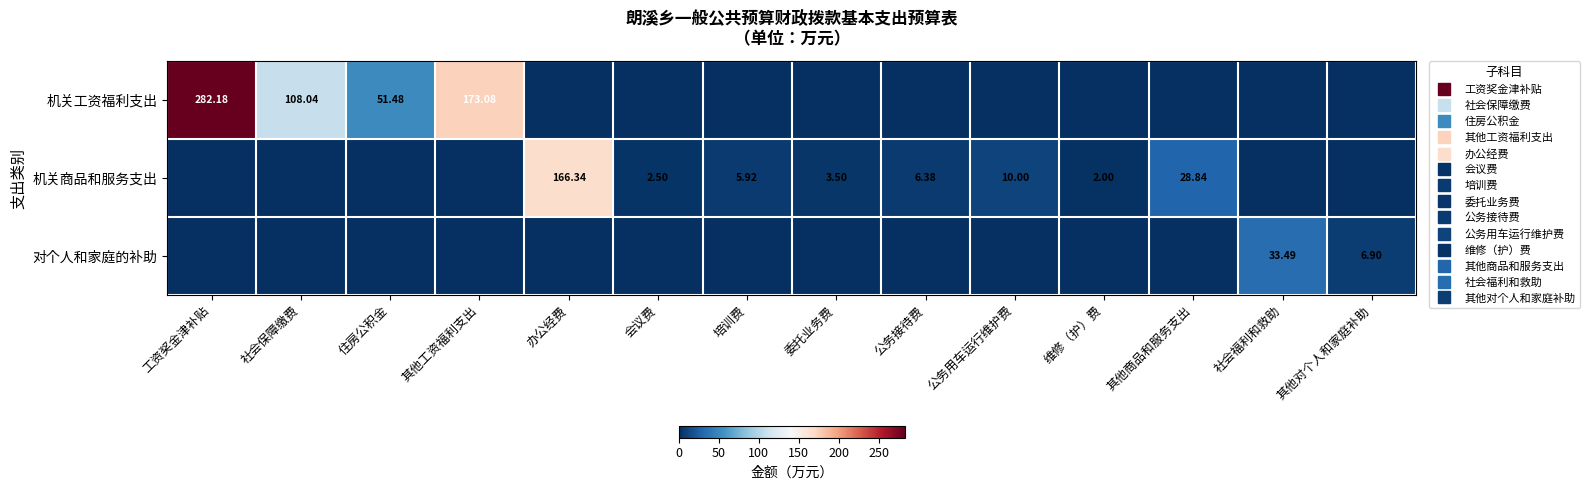

What is the sum of all 对个人和家庭的补助 values?

40.4